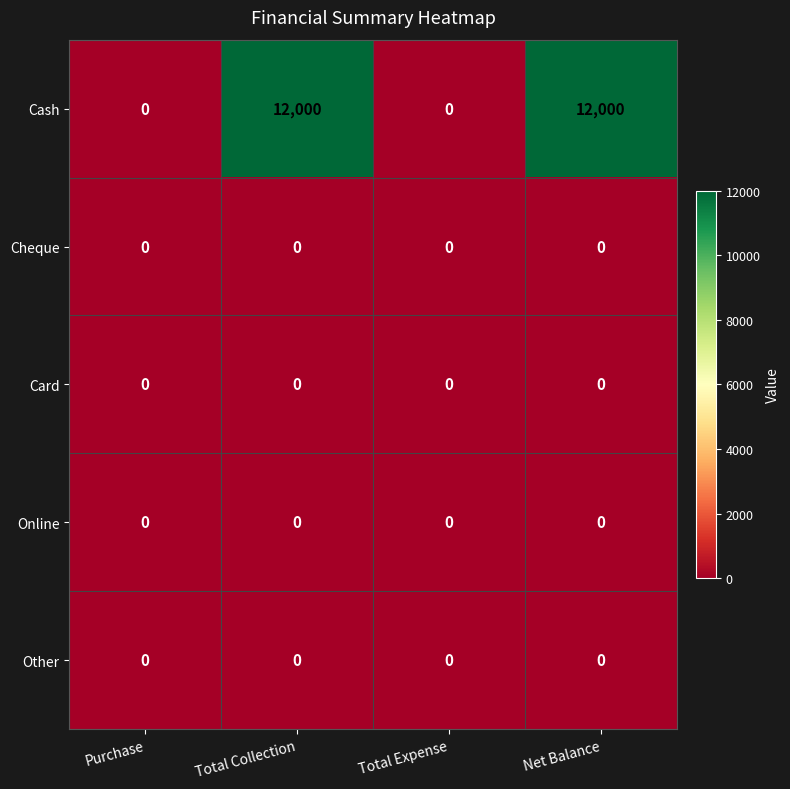

Reading left to right, list all the values displayed in this chart.

Cash: 0	12000	0	12000
Cheque: 0	0	0	0
Card: 0	0	0	0
Online: 0	0	0	0
Other: 0	0	0	0